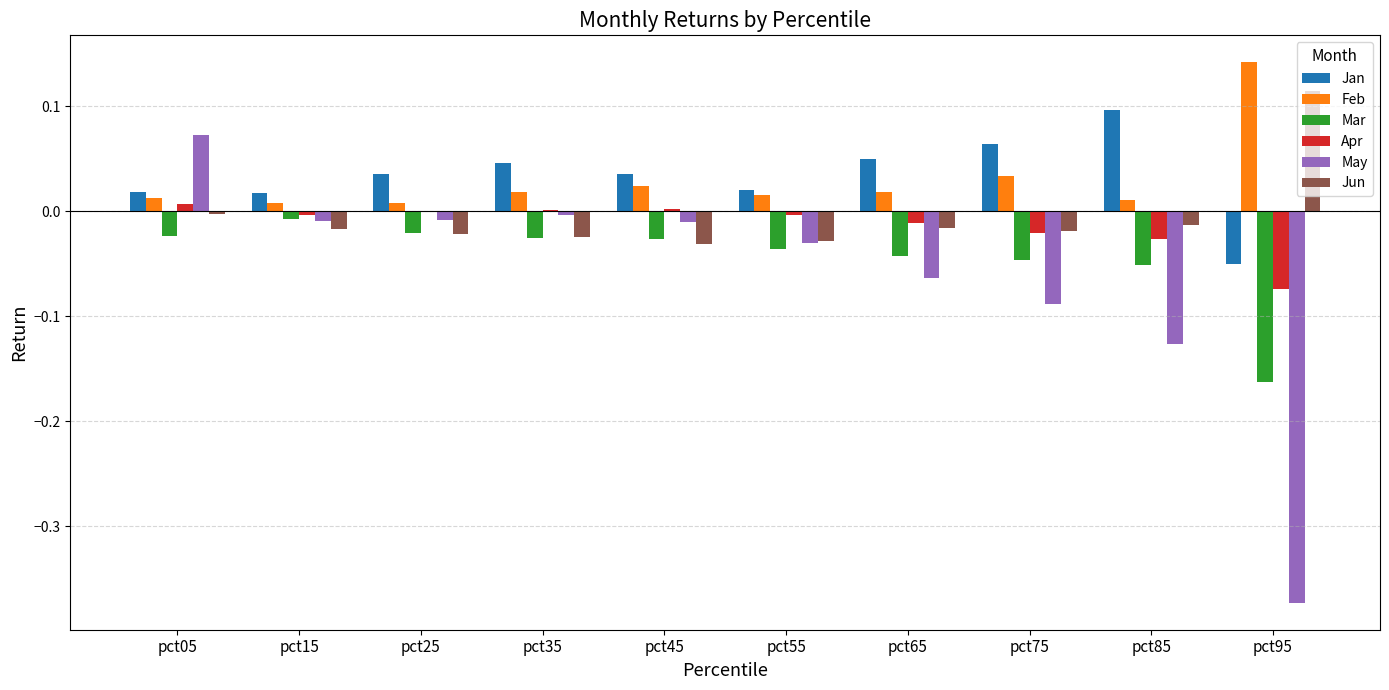

What is the difference between the May values at pct35 and pct95?

0.4